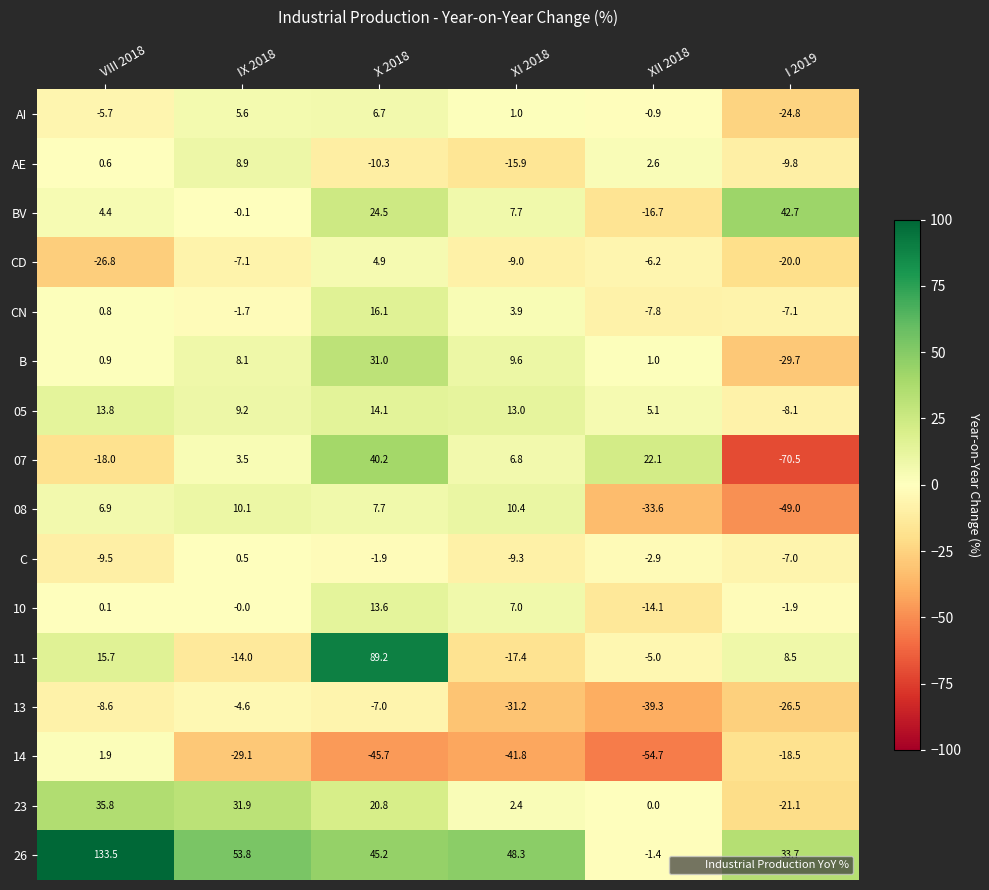

What is the sum of all 08 values?

-47.5